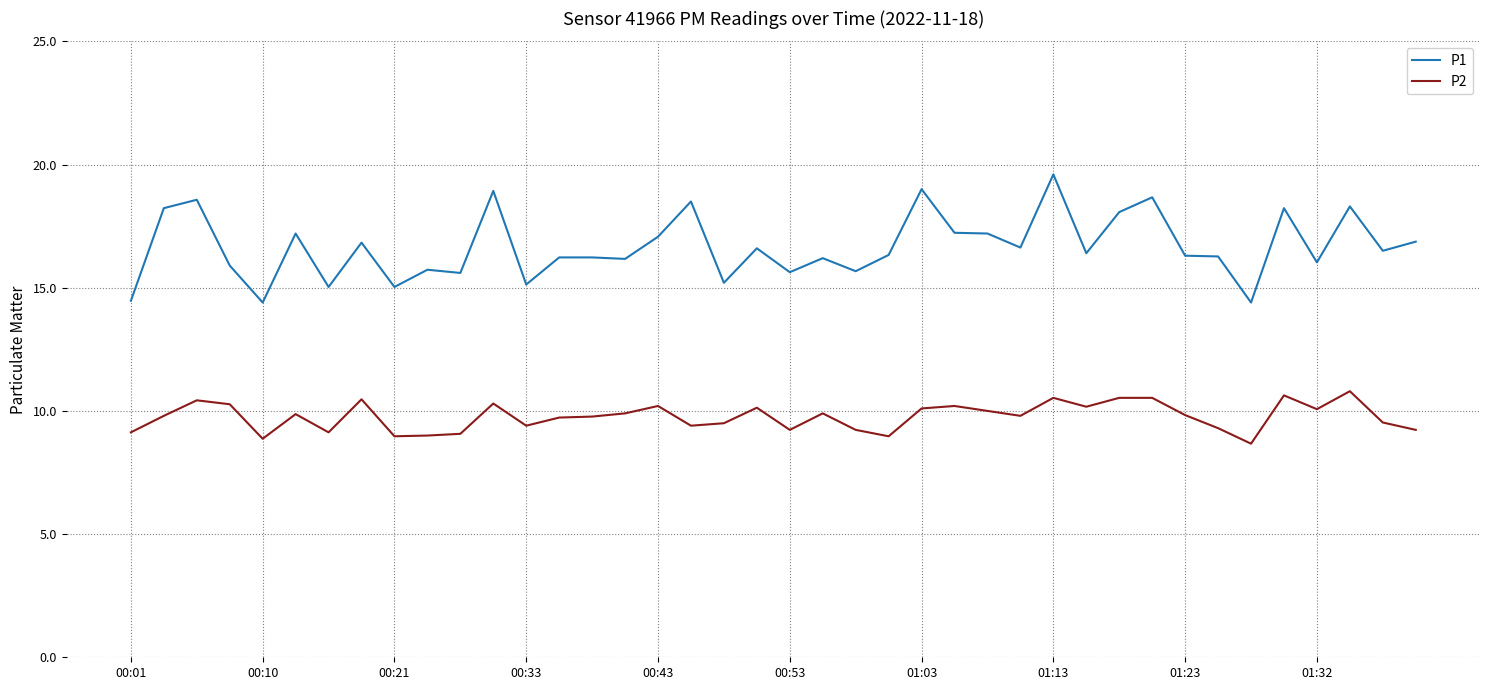

What is the lowest value of the P1 series?

14.4